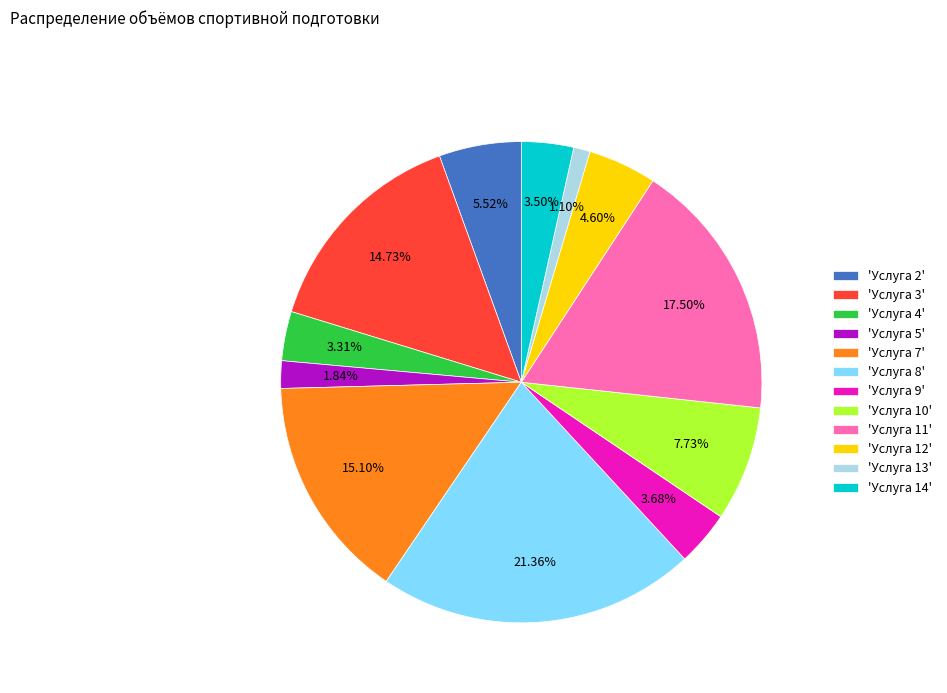

Is the sum of 'Услуга 13' and 'Услуга 14' greater than half?

No